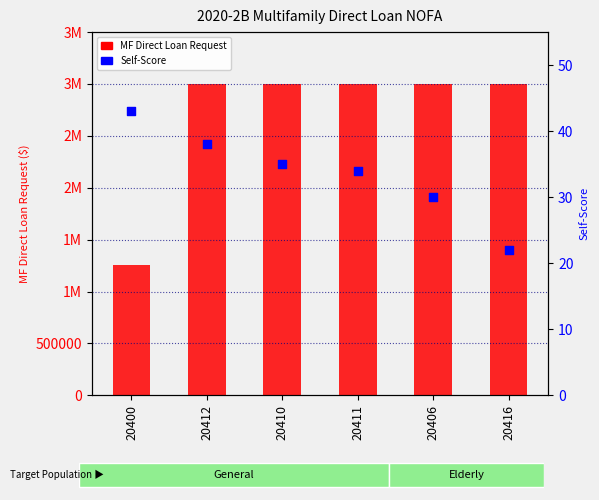

Which series has the largest Y range (max minus min)?

MF Direct Loan Request